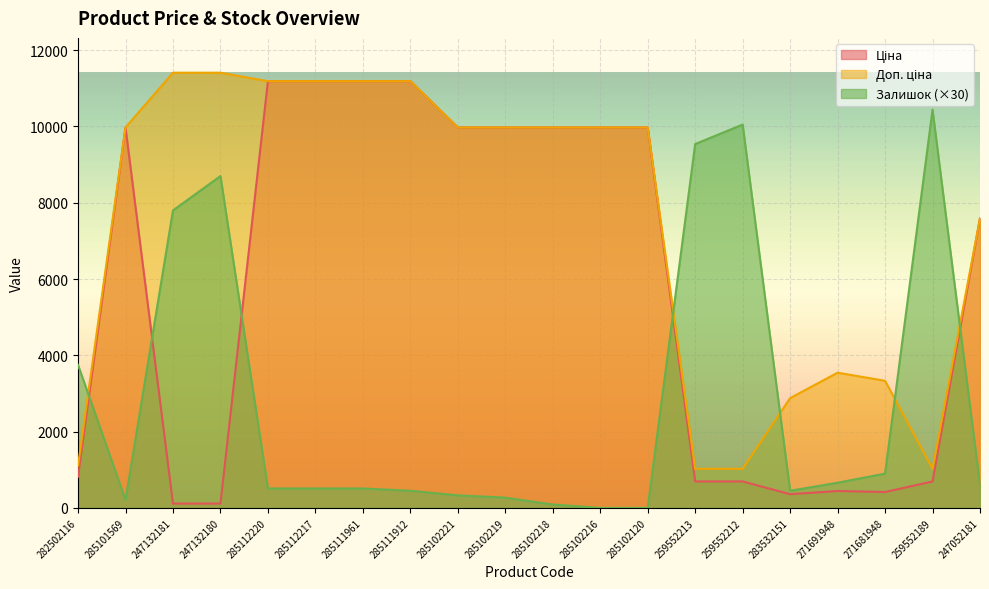

True or false: Ціна and Залишок intersect in this chart.

True